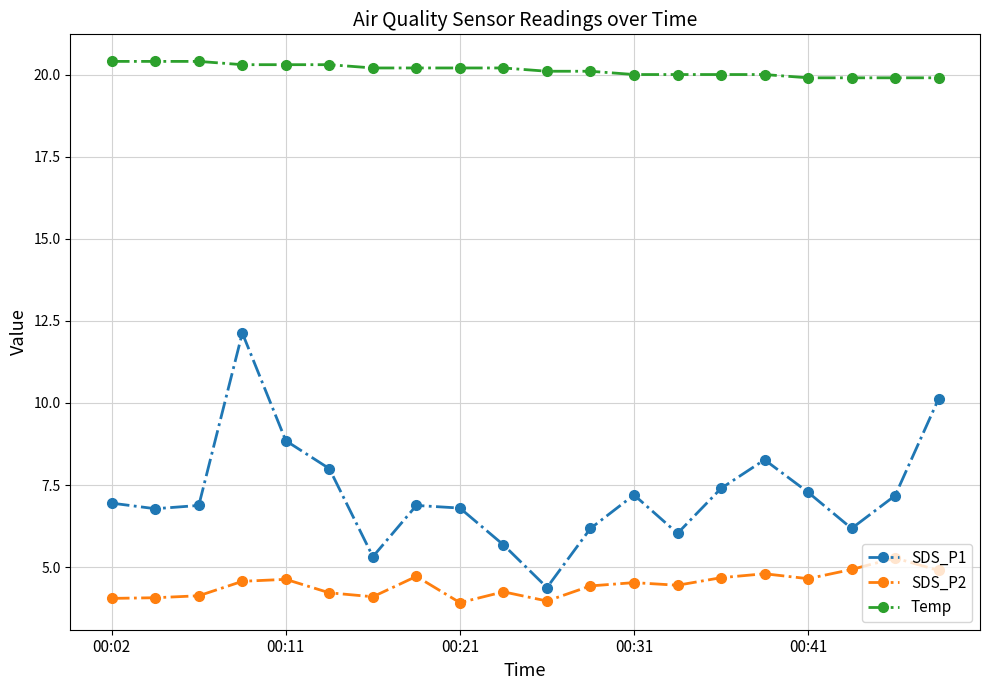

Which series has the widest spread of values?

SDS_P1